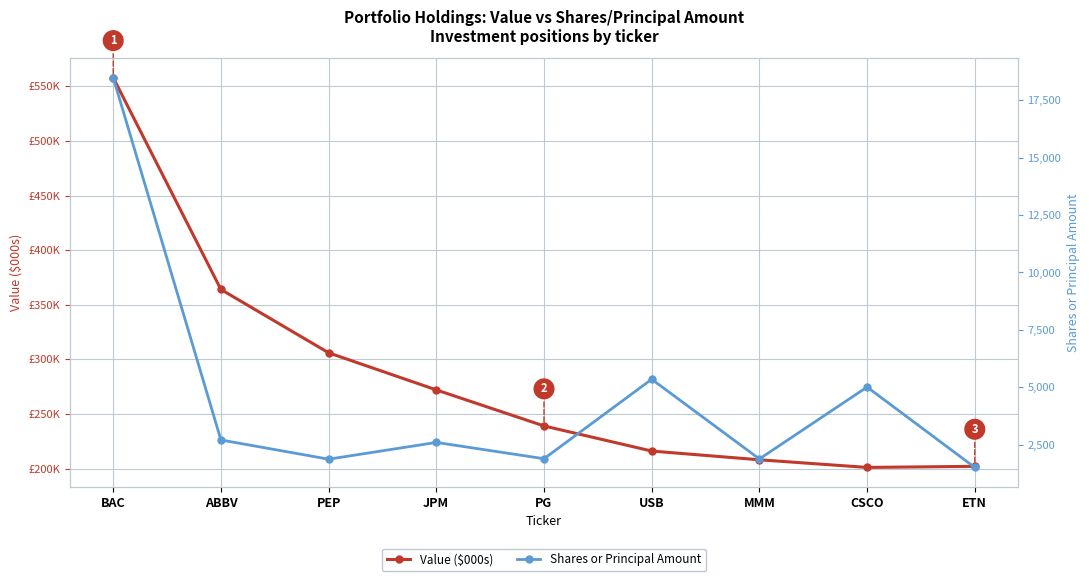

The Shares or Principal Amount series shows 5013 at CSCO. True or false?

True